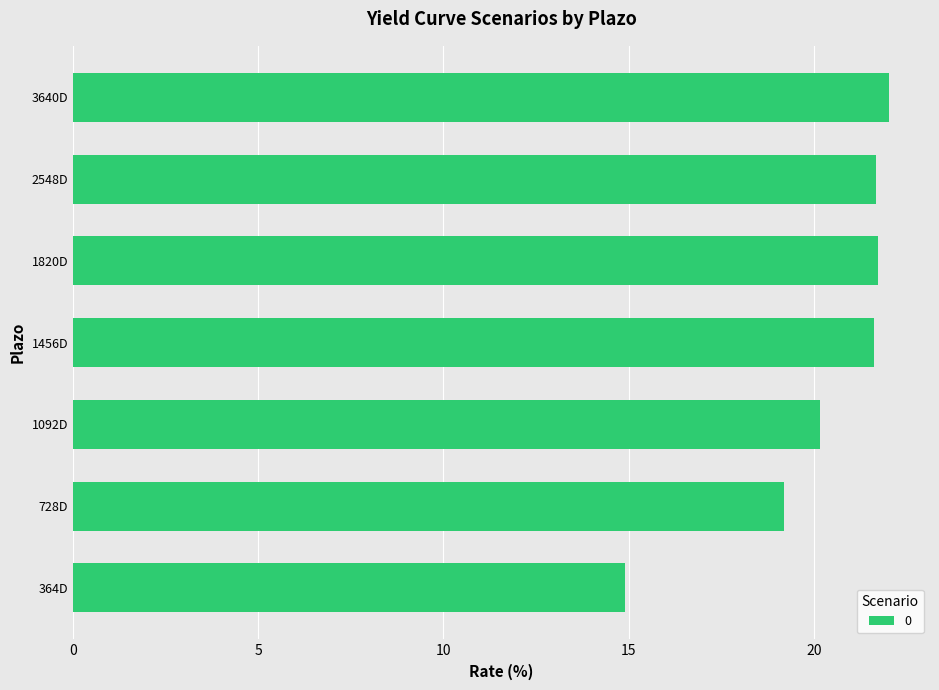

What is the smallest value displayed?

14.9